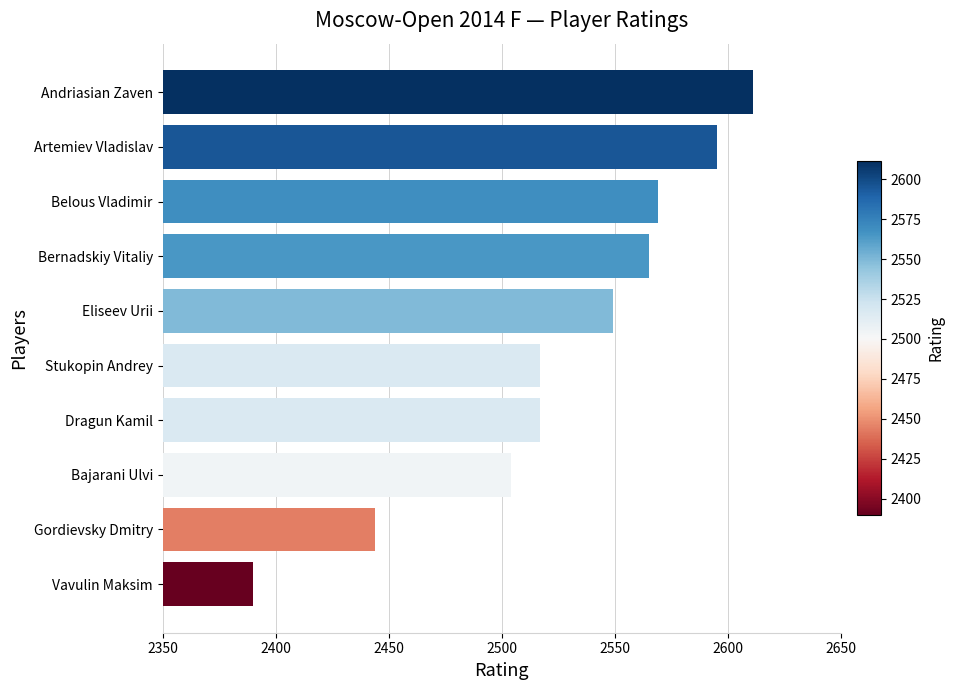

Reading bottom to top, extract all data points from this chart.

2390	2444	2504	2517	2517	2549	2565	2569	2595	2611